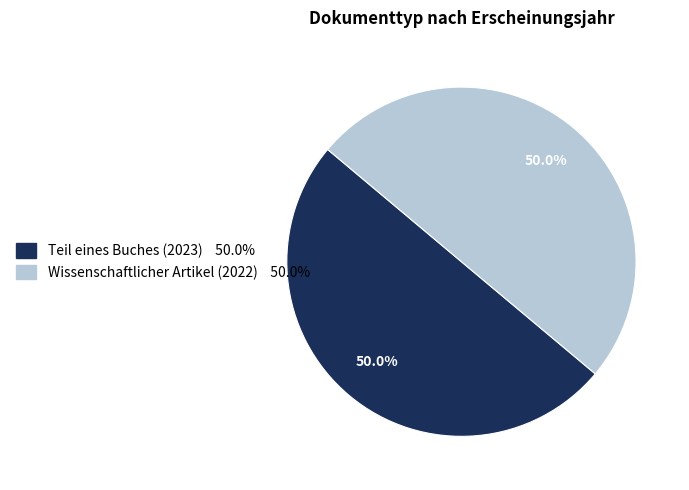

To the nearest percent, what is the average slice percentage?

50%